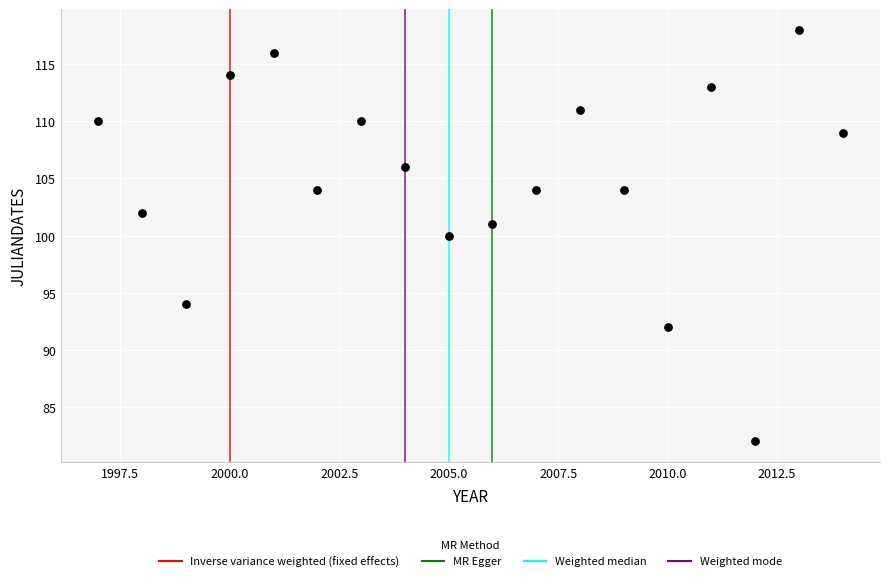

What is the range of Y values (max minus min)?

36